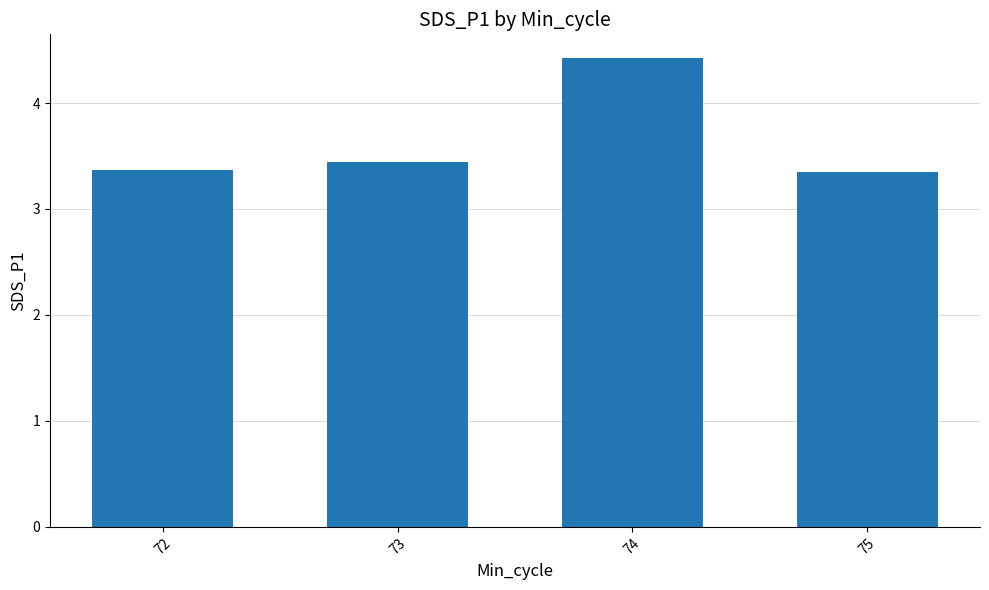

What is the value of the 2nd bar from the left?

3.4